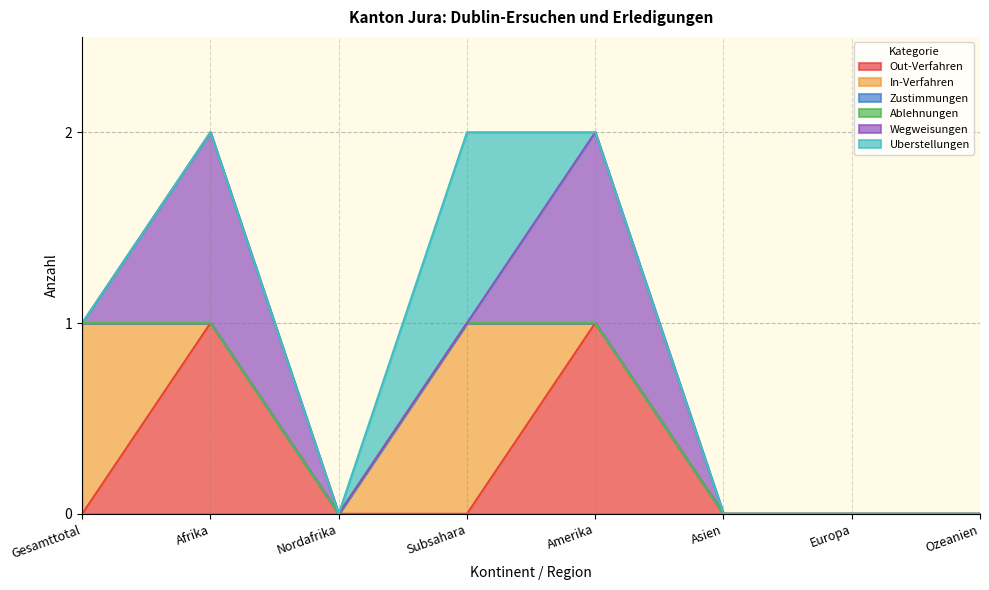

At Ozeanien, list the series in order from largest to smallest.

Out-Verfahren, In-Verfahren, Zustimmungen, Ablehnungen, Wegweisungen, Uberstellungen